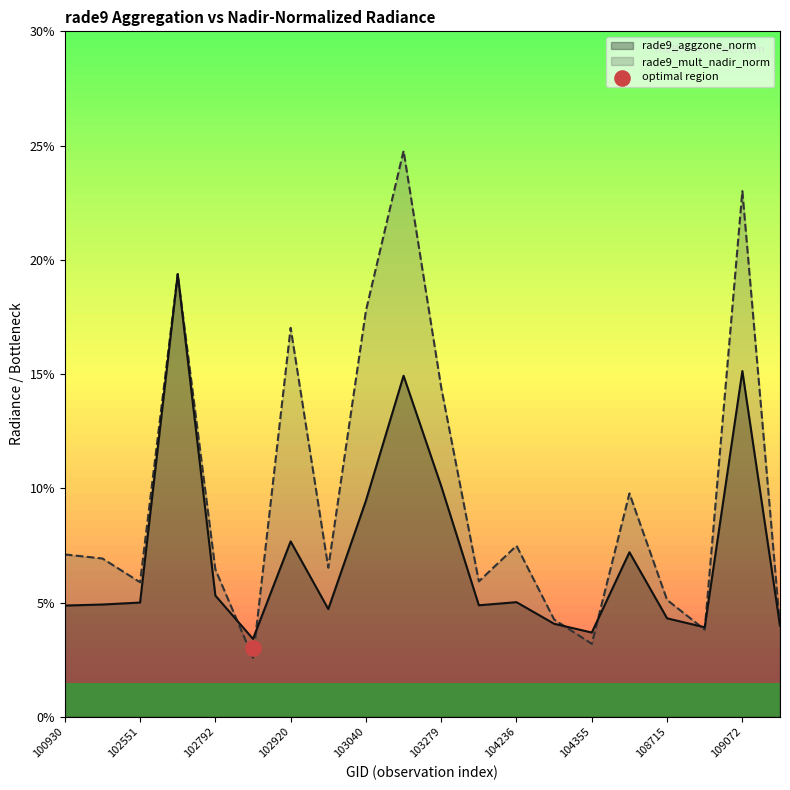

Which series has the largest Y range (max minus min)?

rade9_mult_nadir_norm